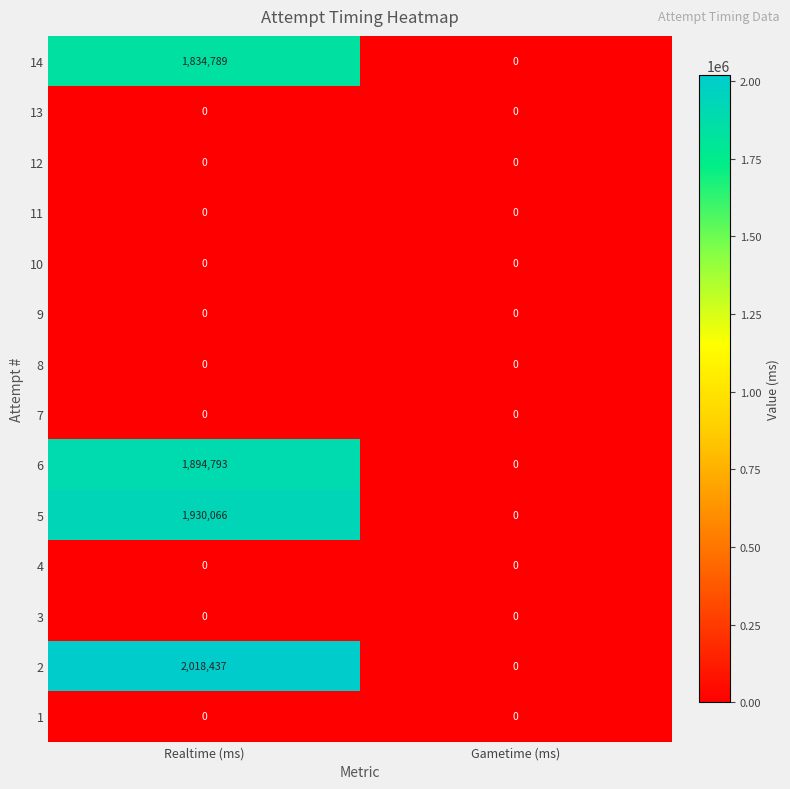

What is the difference between the highest and lowest values at Realtime (ms)?

2018437